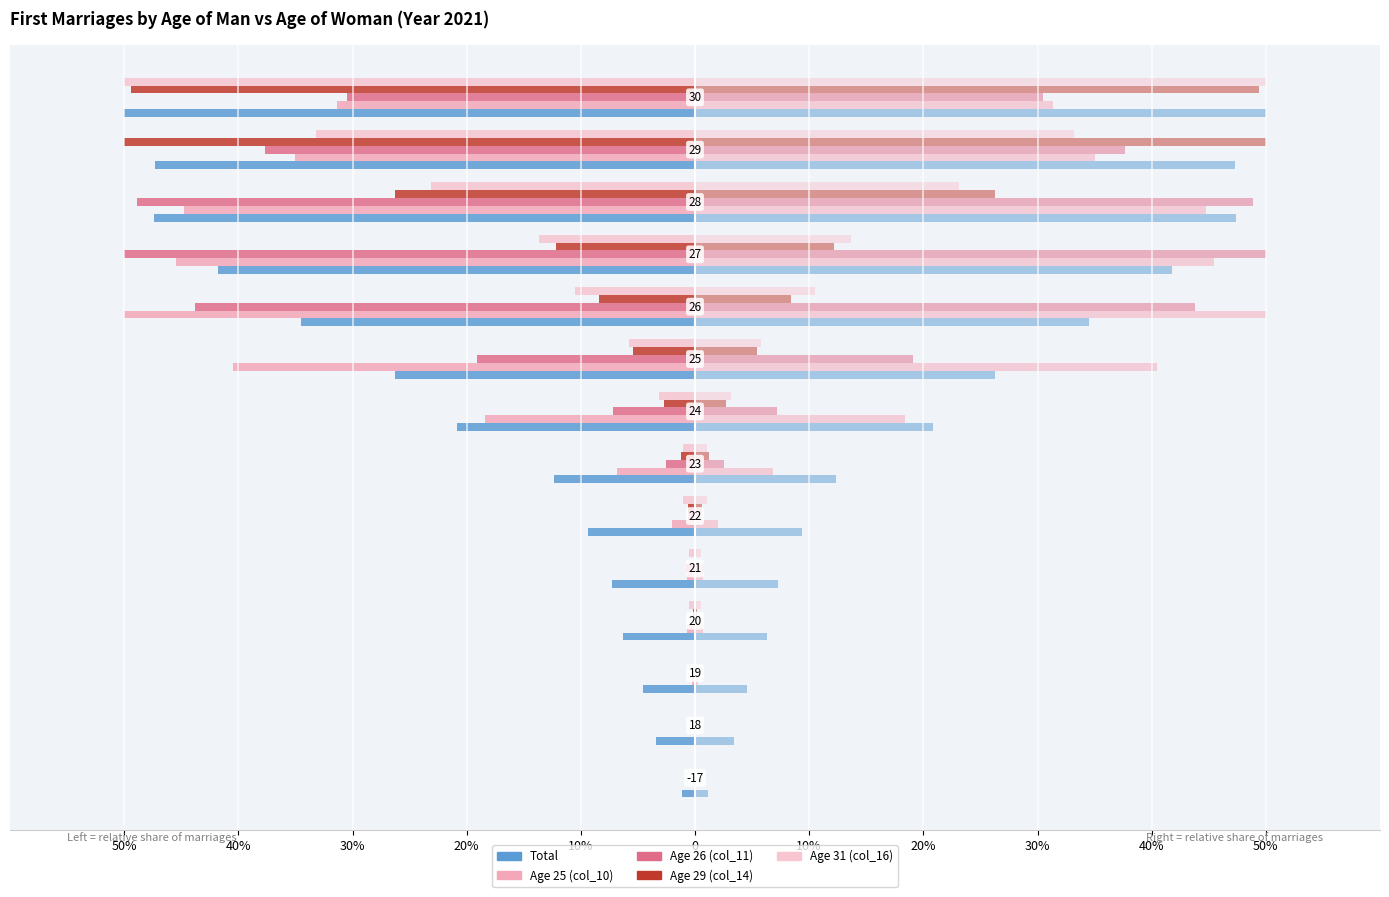

Which series changed the most between 10% and 10%?

Age 25 (col_10)